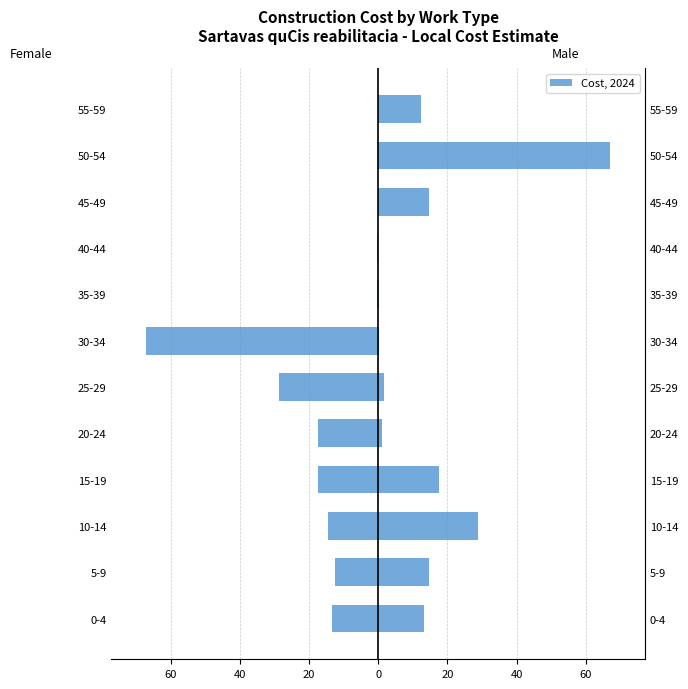

What is the value of the Male bar at the 1st from the left?

13.2